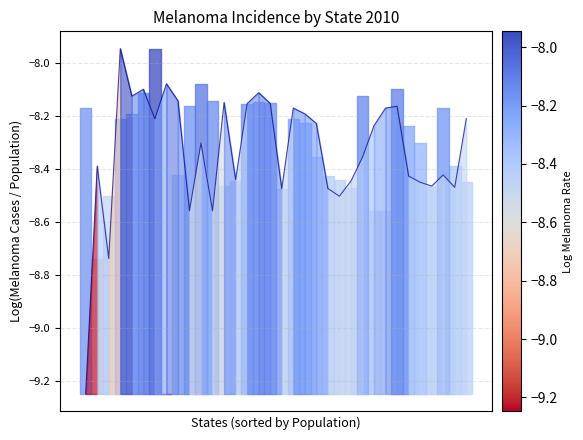

What is the greatest value displayed?

-7.9